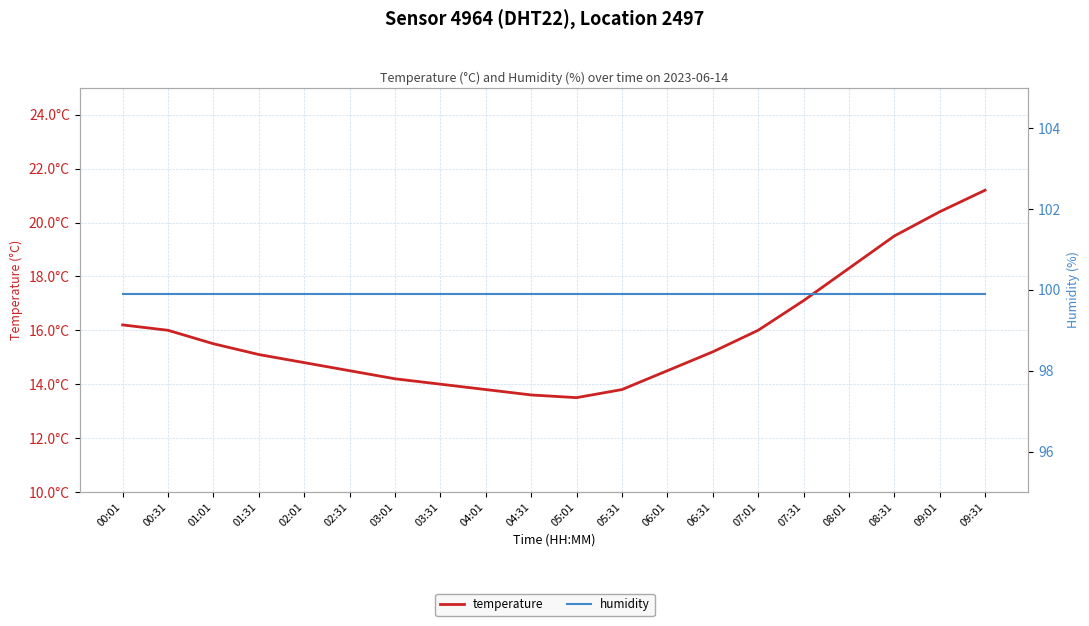

Between 05:01 and 02:31, which is larger?

02:31